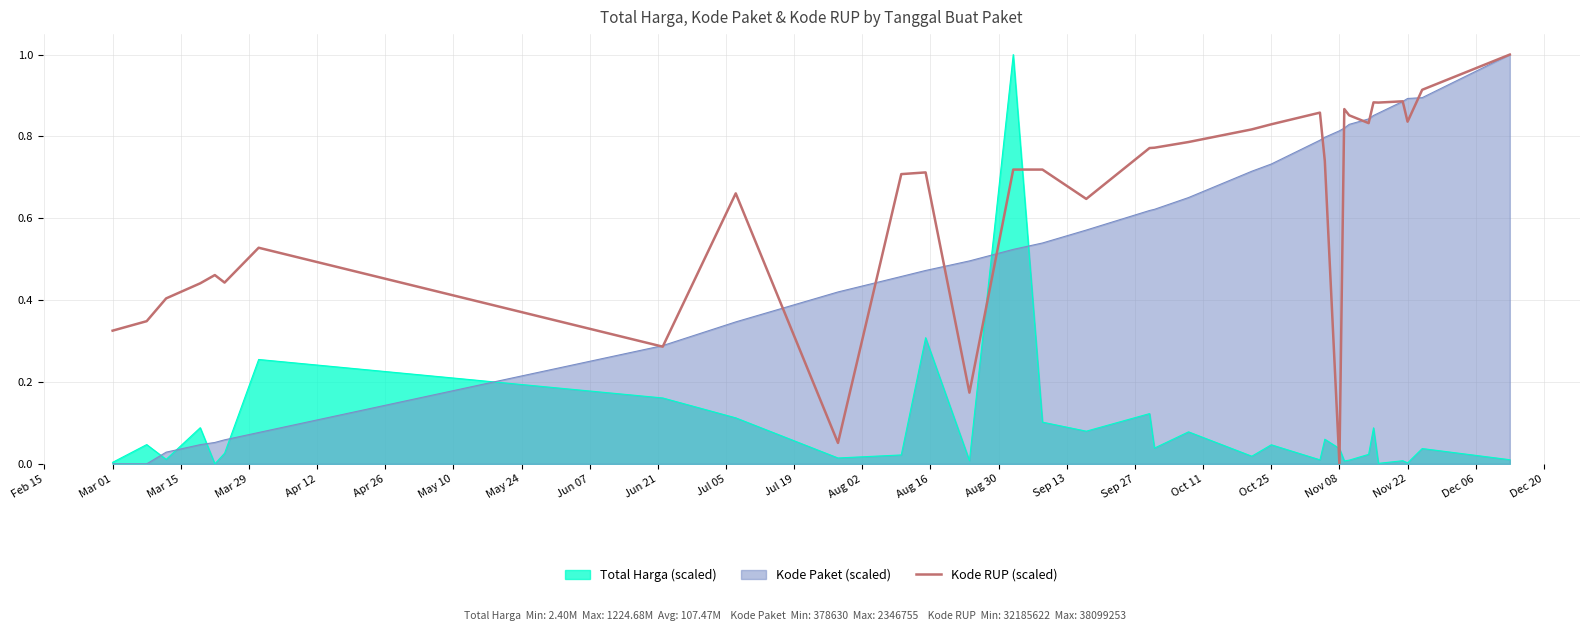

What is the greatest value displayed?

1.0